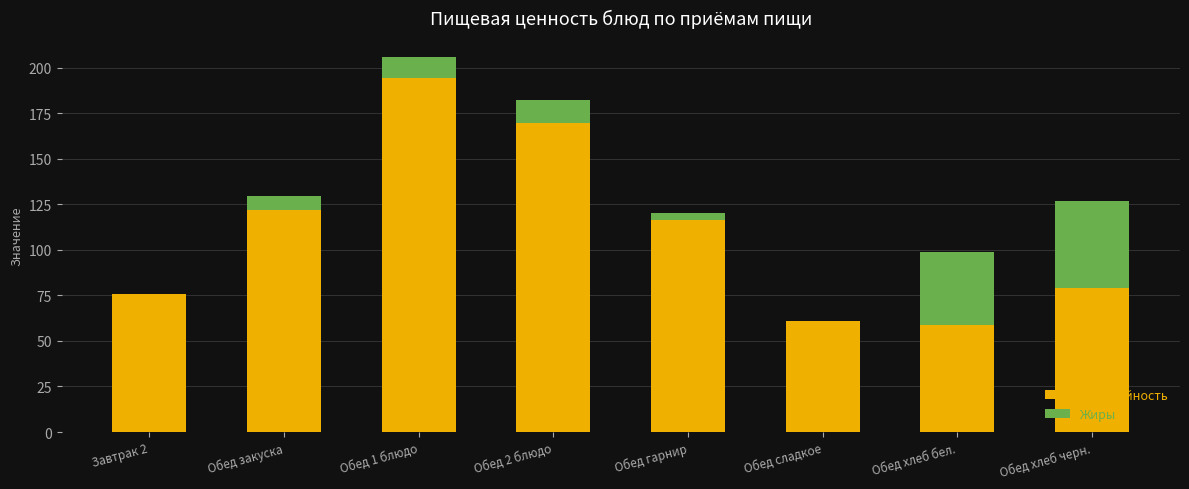

What are all the series names shown in the legend?

Калорийность, Жиры